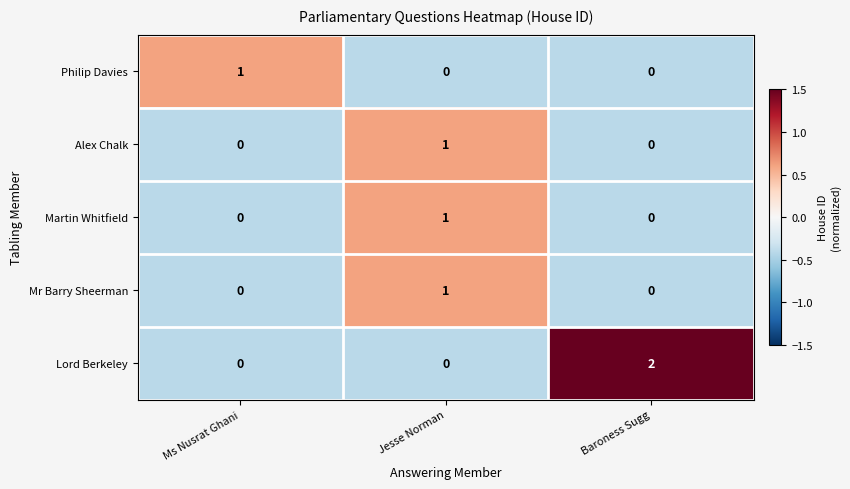

Which series has the largest range (max minus min)?

Lord Berkeley